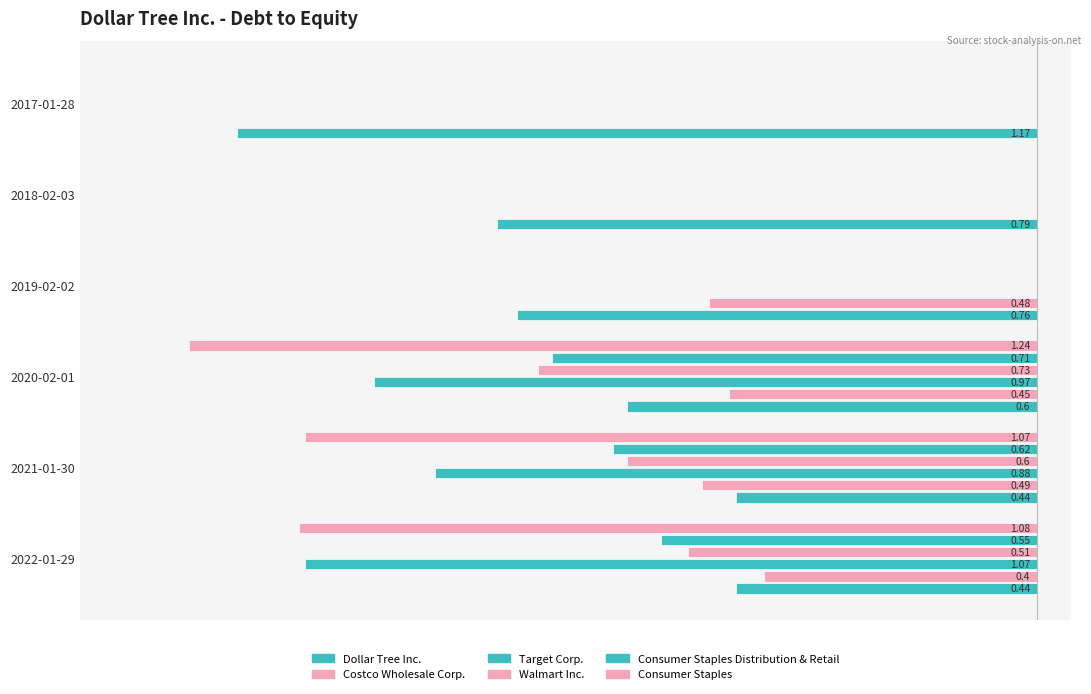

Which series has the widest spread of values?

Consumer Staples